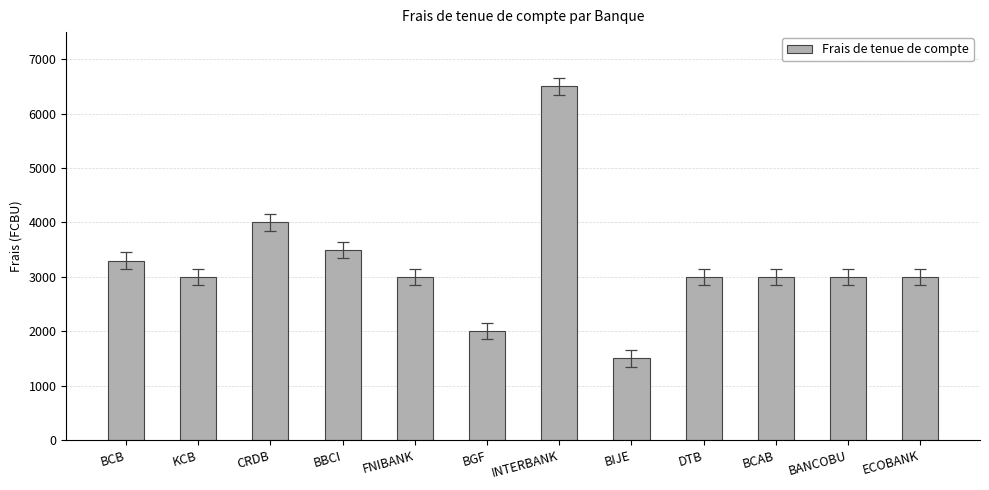

What is the value of the 6th bar from the left?

2000